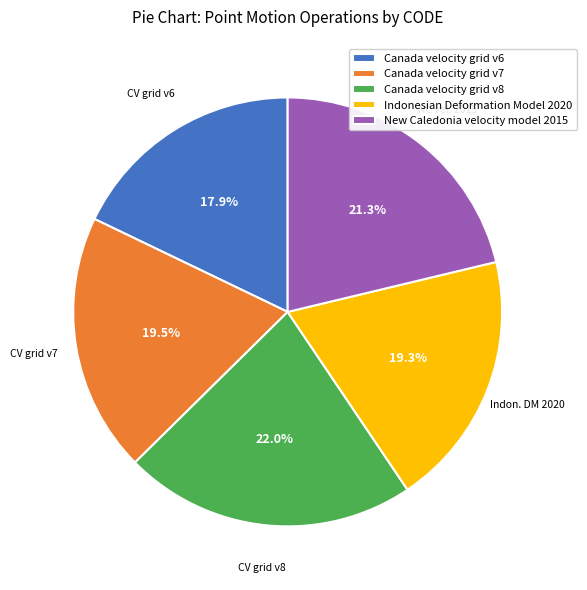

Combined, do Canada velocity grid v8 and Indonesian Deformation Model 2020 account for over 50%?

No